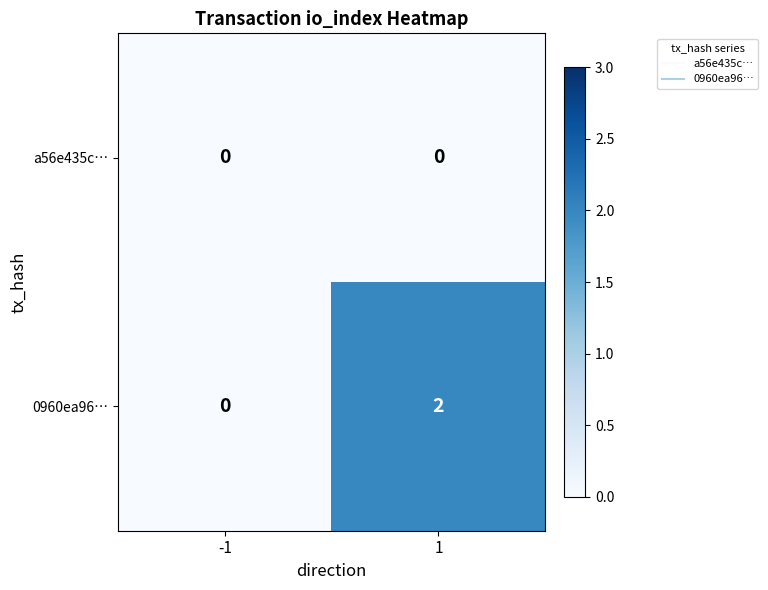

Which category has the highest value across all series?

1